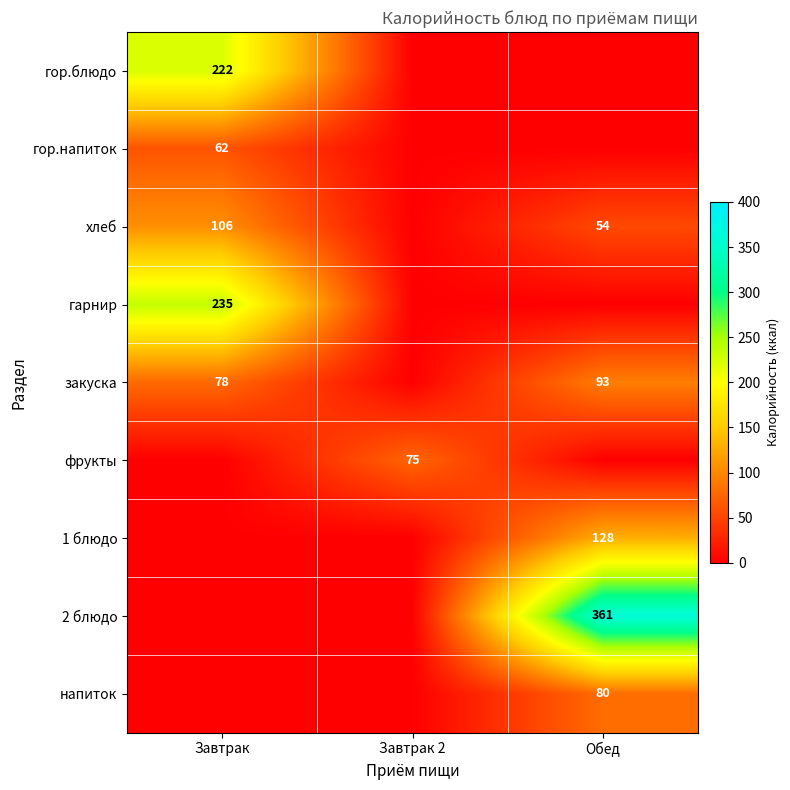

What is the difference between the хлеб values at Обед and Завтрак?

52